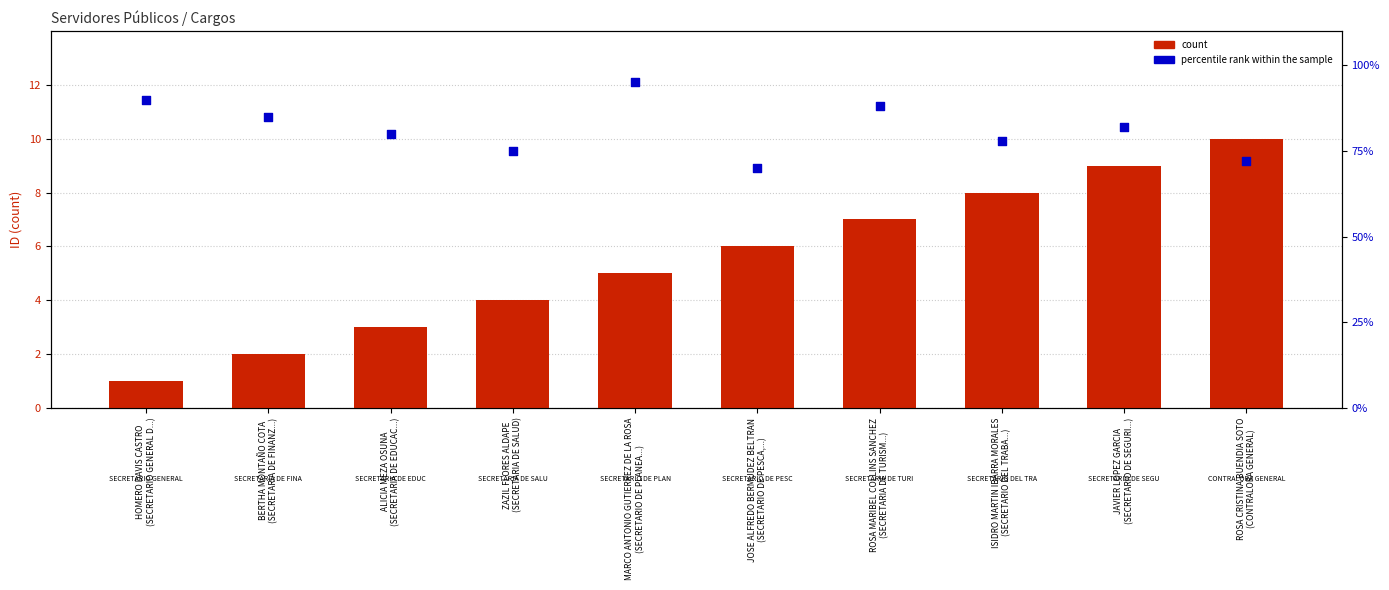

What are all the series names shown in the legend?

count, percentile rank within the sample